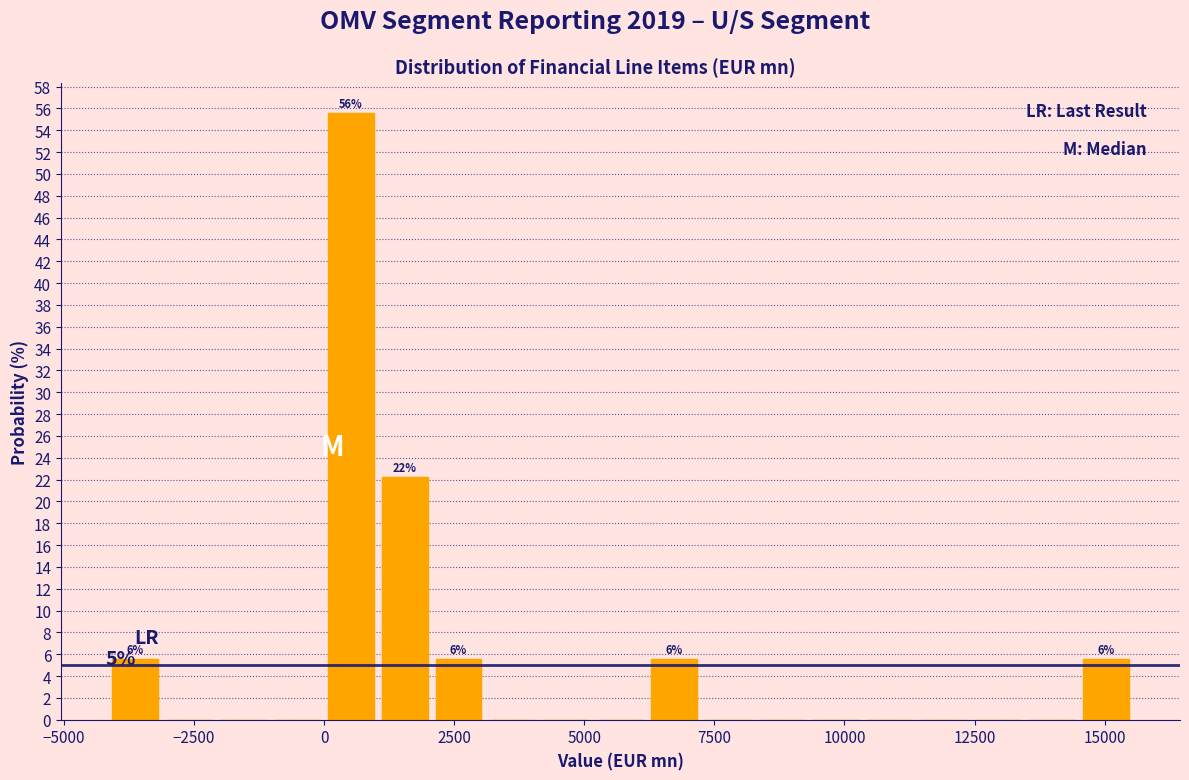

Read against the x-axis, roughly where is the centre of the tallest bar?

500